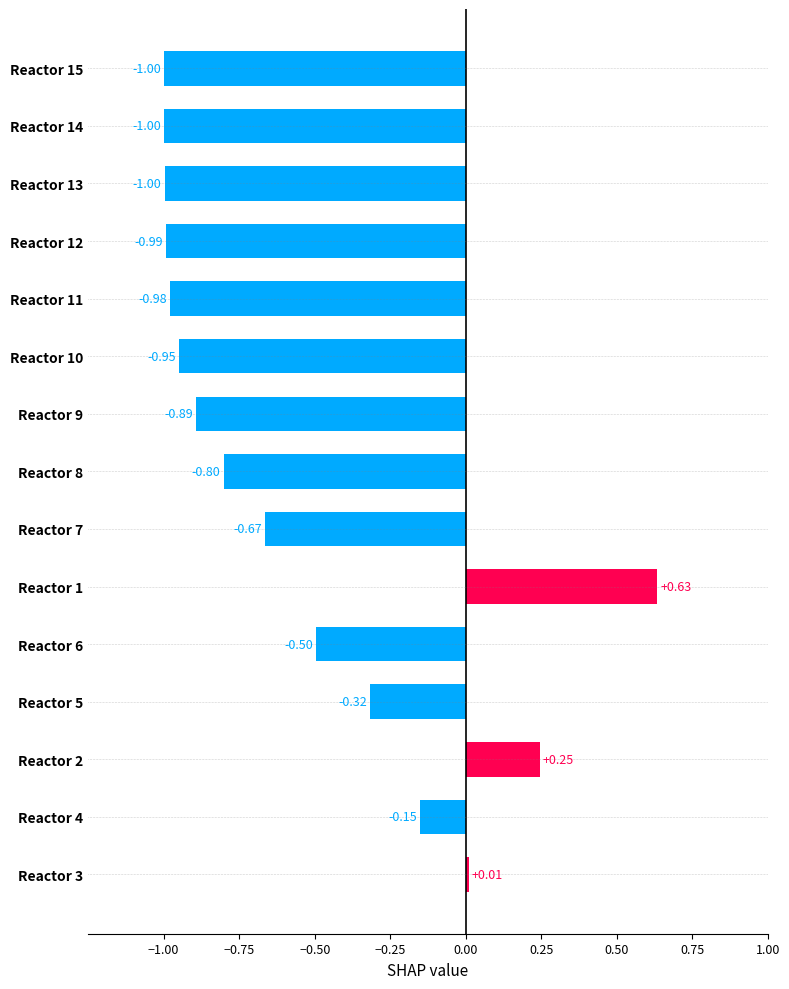

Which has a higher value, Reactor 4 or Reactor 14?

Reactor 4